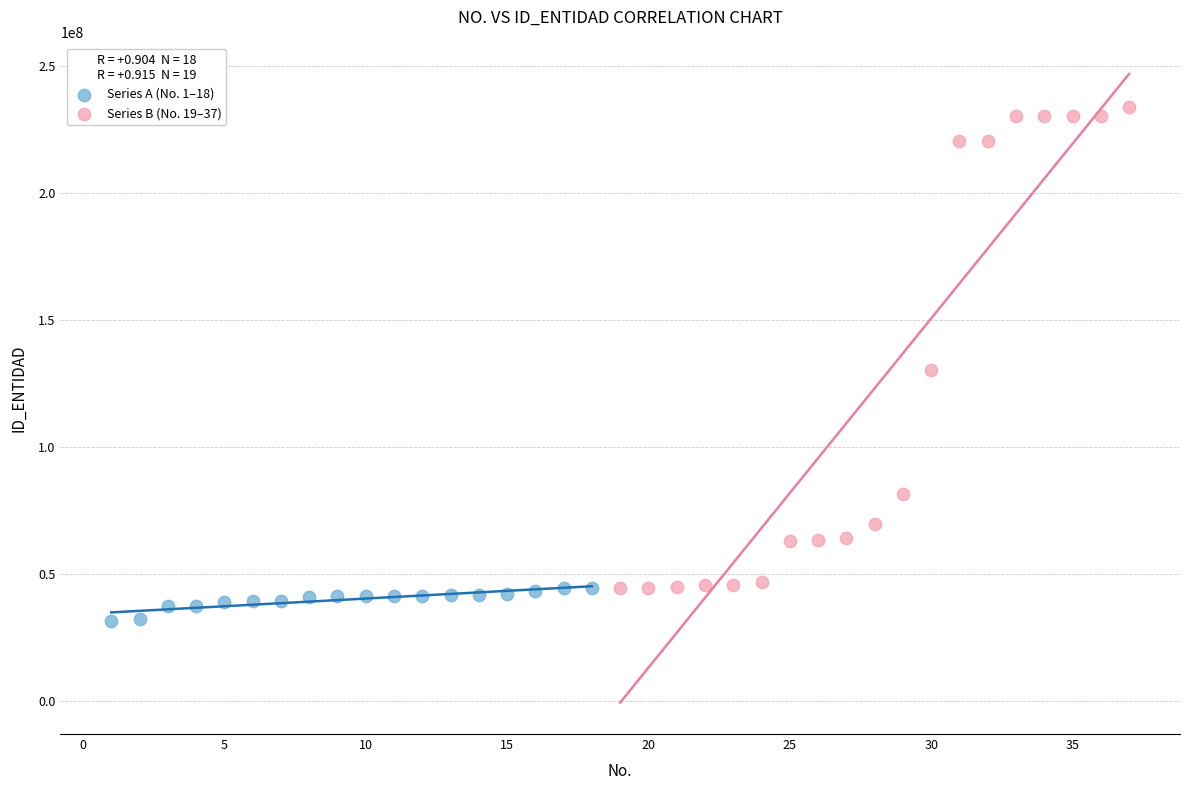

Which series has the largest Y range (max minus min)?

Series B (No. 19–37)